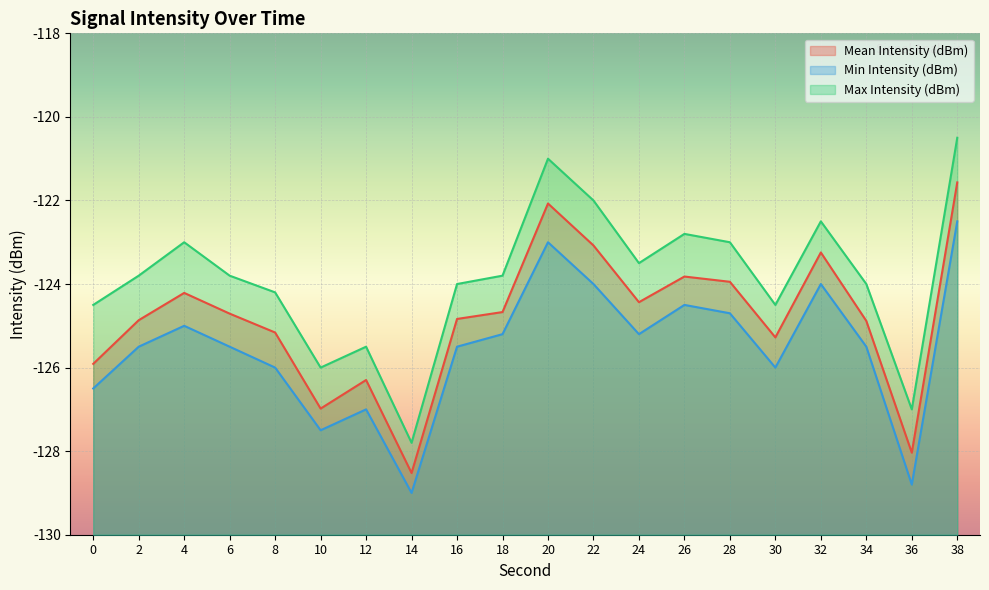

Which category has the lowest value in the Mean Intensity (dBm) series?

14